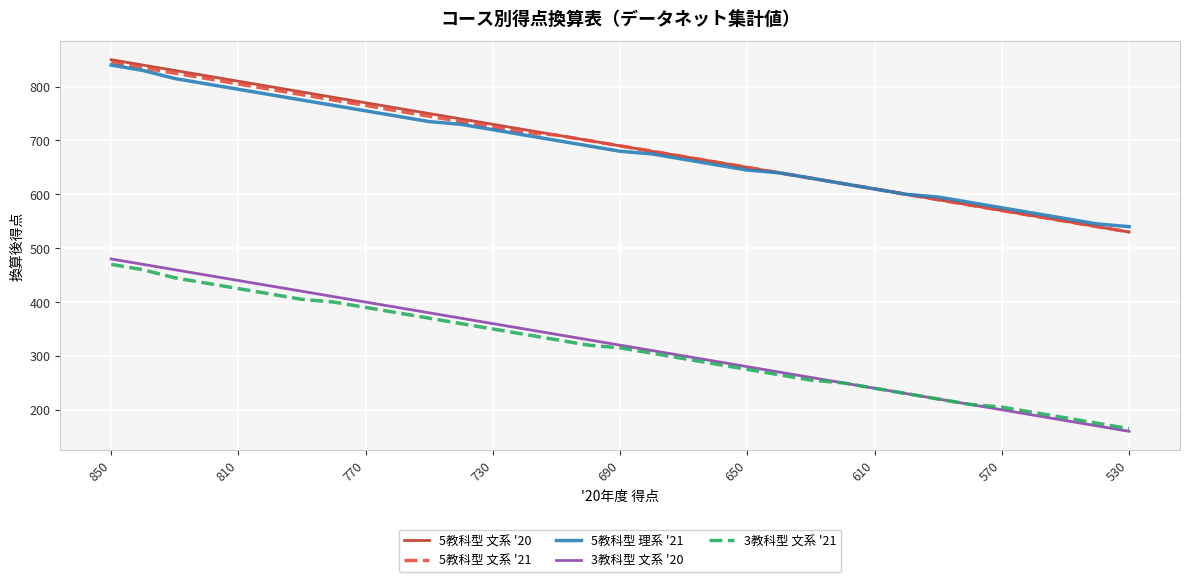

What is the minimum value shown in the chart?

160